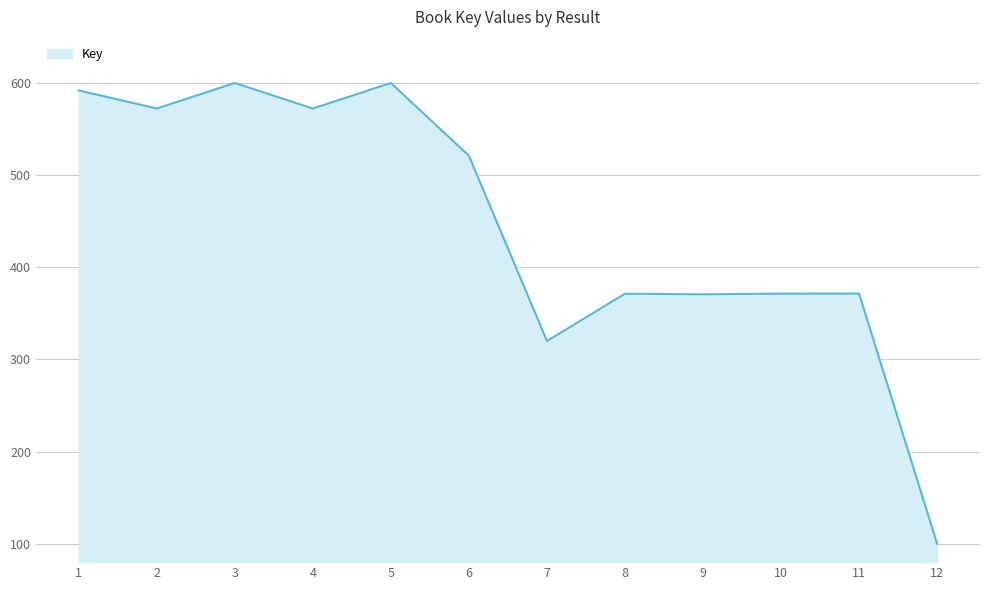

Does the chart display data point markers on the line(s)?

No